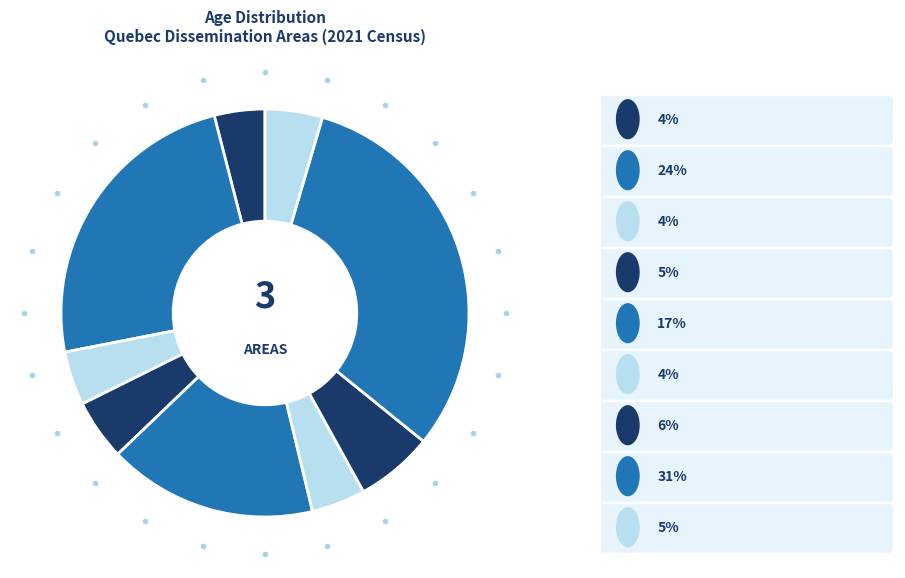

Does any single category account for the majority?

No